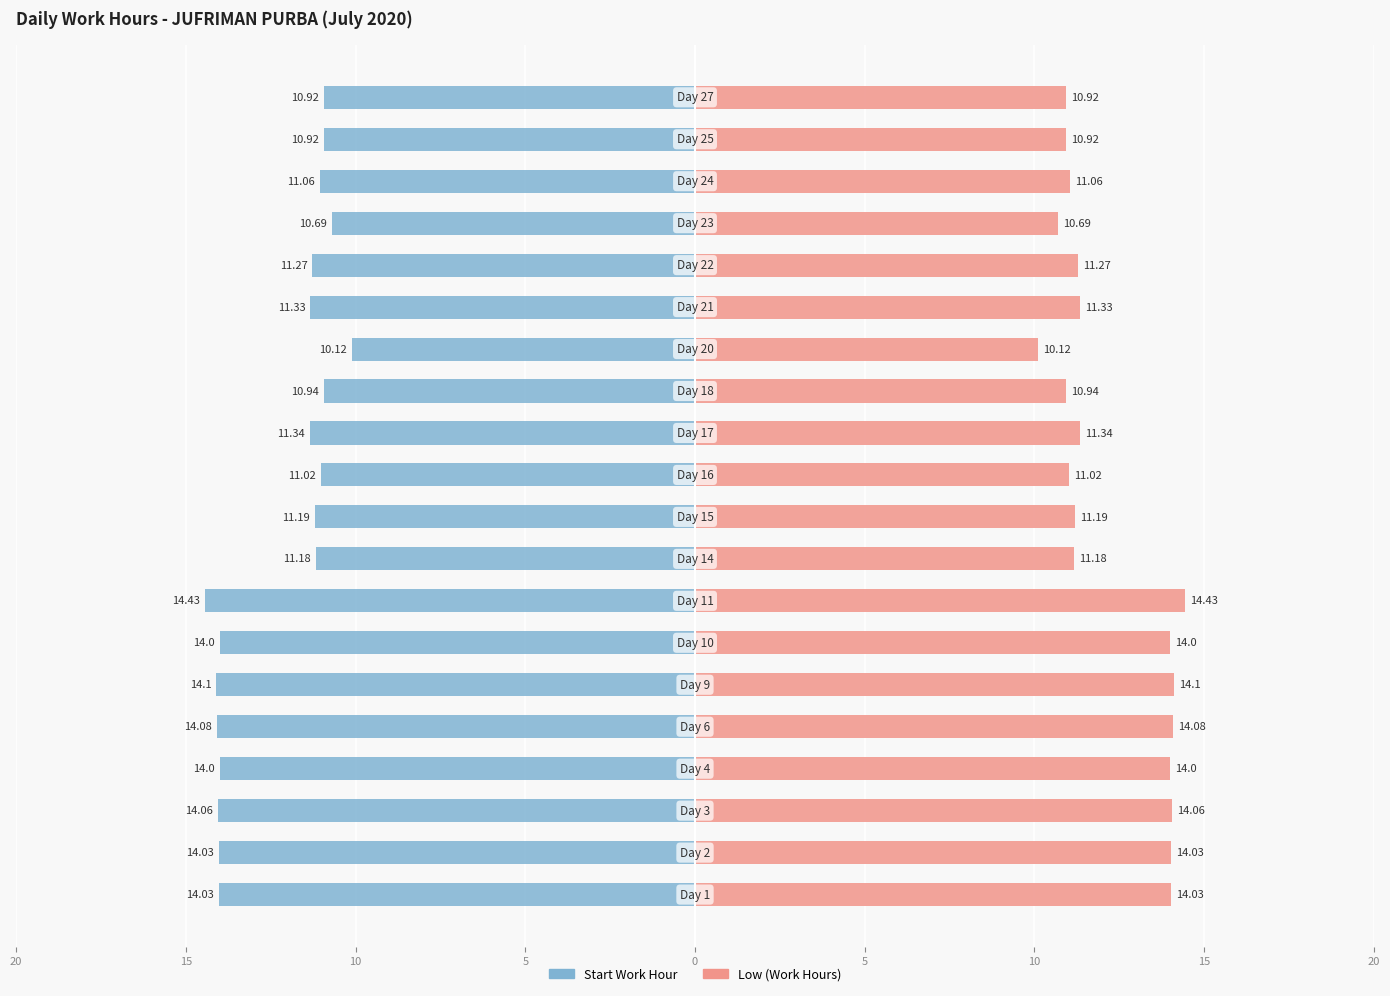

What are all the series names shown in the legend?

Start Work Hour, Low (Work Hours)